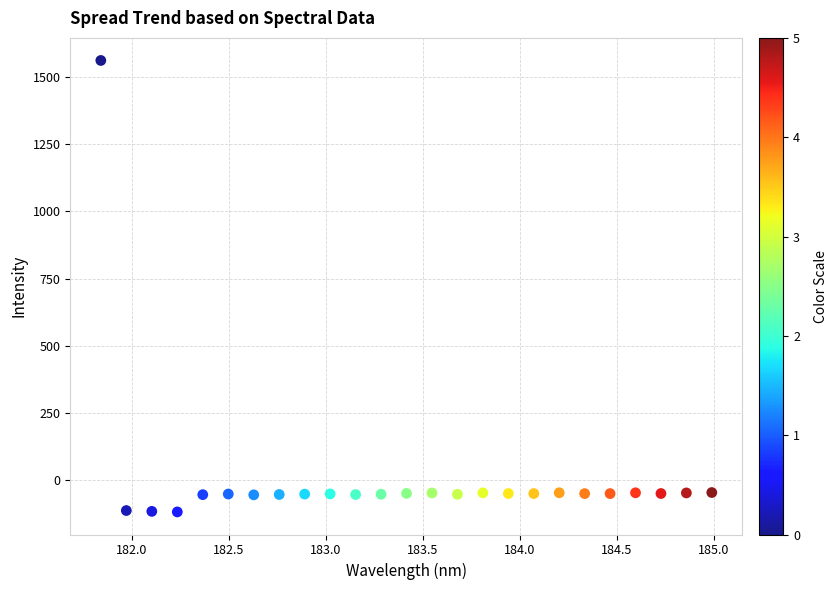

What is the range of Y values (max minus min)?

1683.2